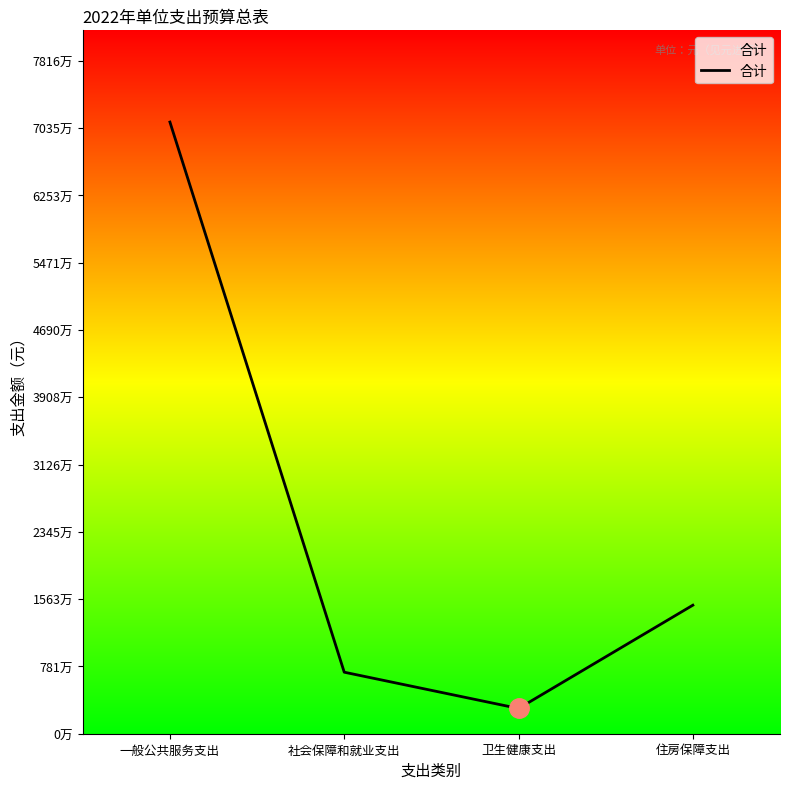

Which label corresponds to the smallest value in the chart?

卫生健康支出